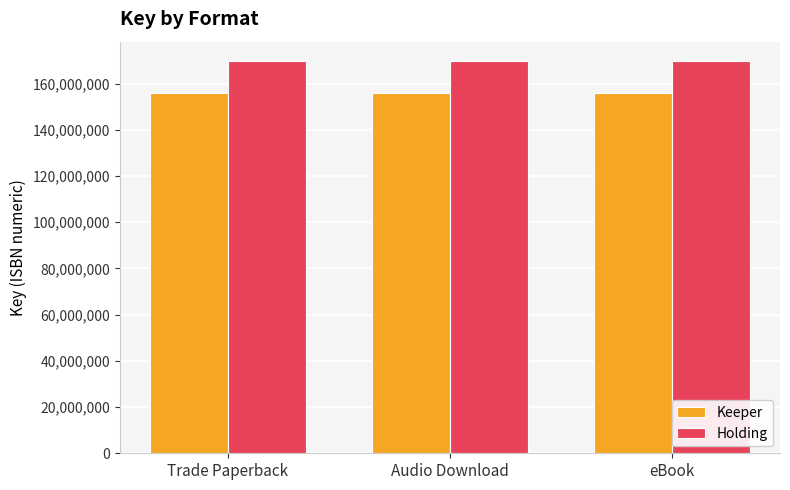

How many bars are there in total?

6